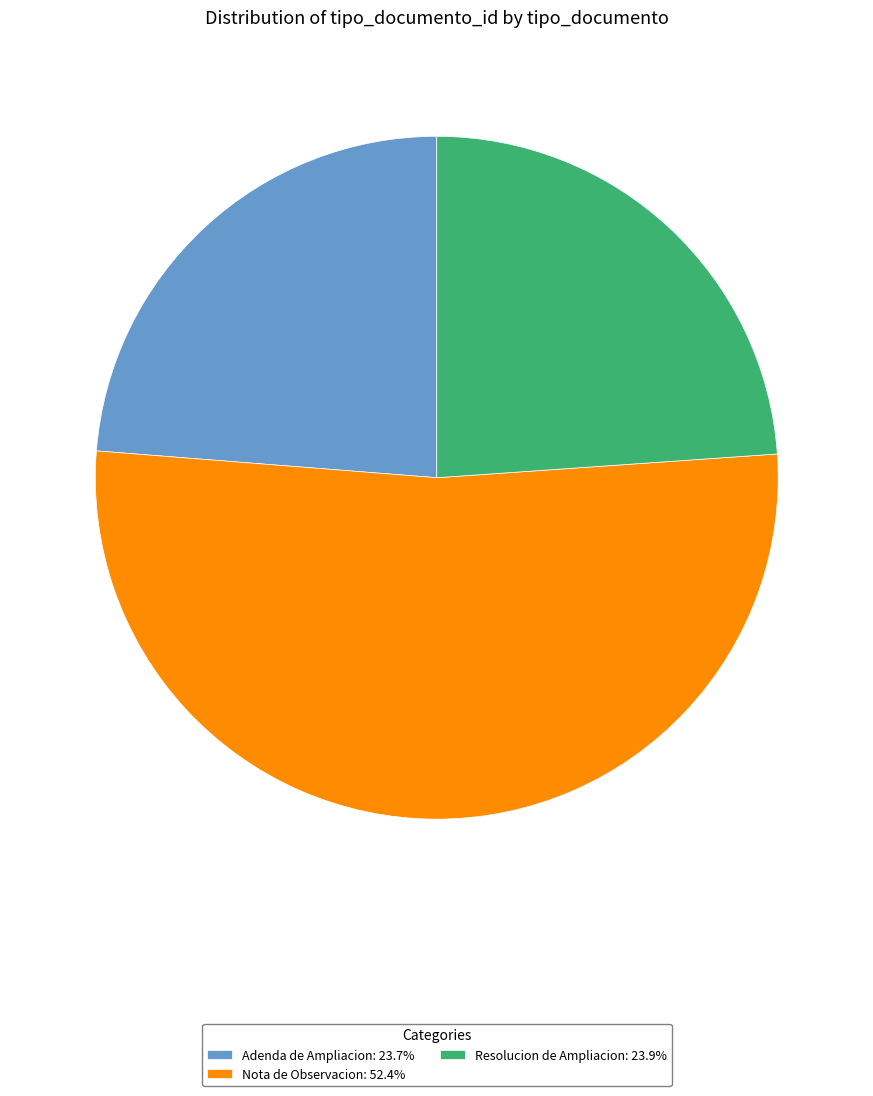

Do Adenda de Ampliacion: 23.7% and Resolucion de Ampliacion: 23.9% together represent more than half of the pie?

No